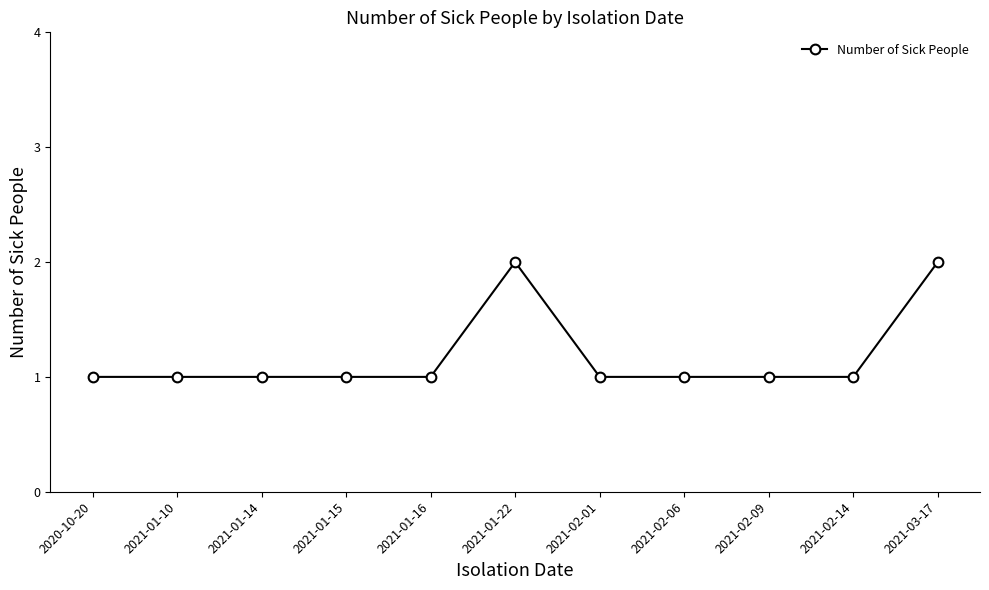

The chart shows a value of 1 at 2021-02-09. True or false?

True